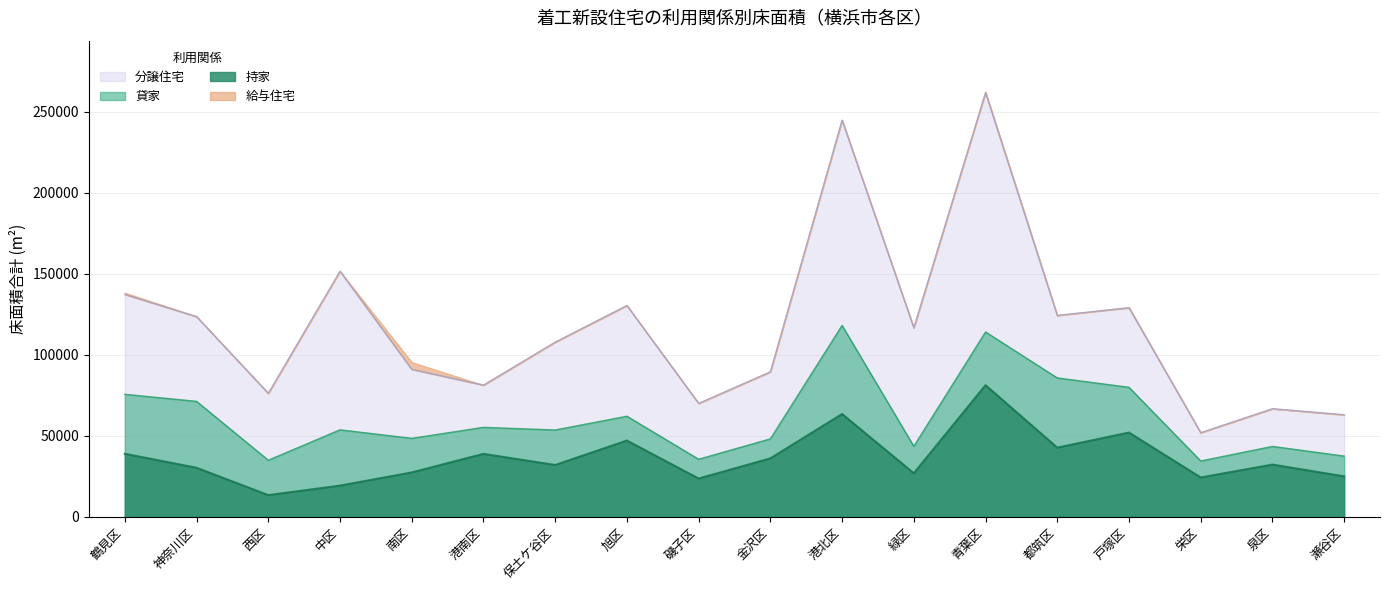

What are all the series names shown in the legend?

持家, 貸家, 分譲住宅, 給与住宅